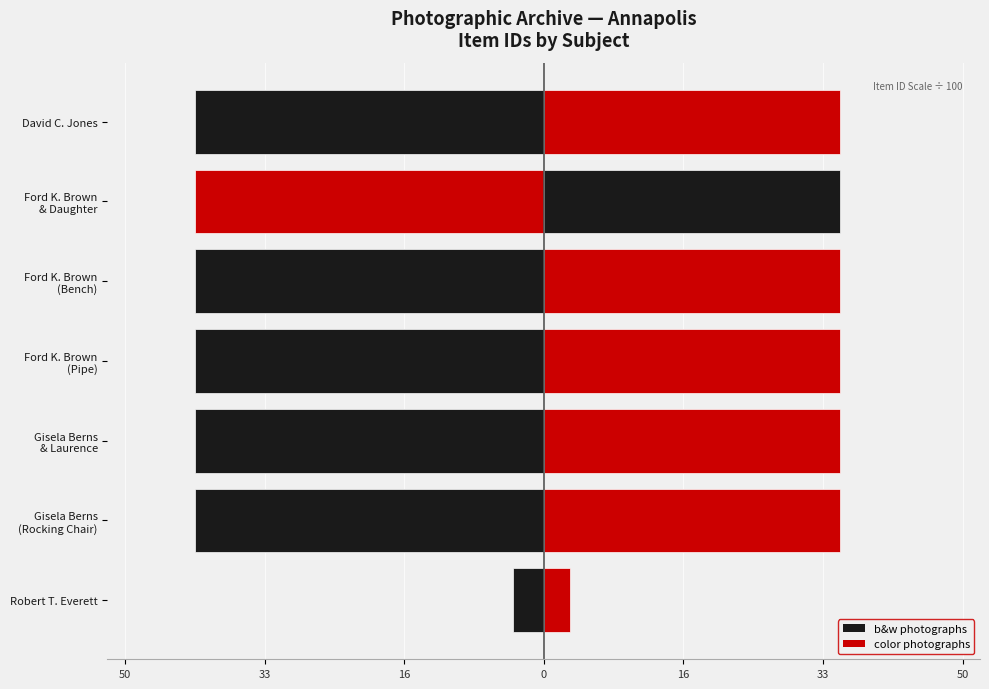

What is the label of the 2nd bar from the right?

Ford K. Brown & Daughter